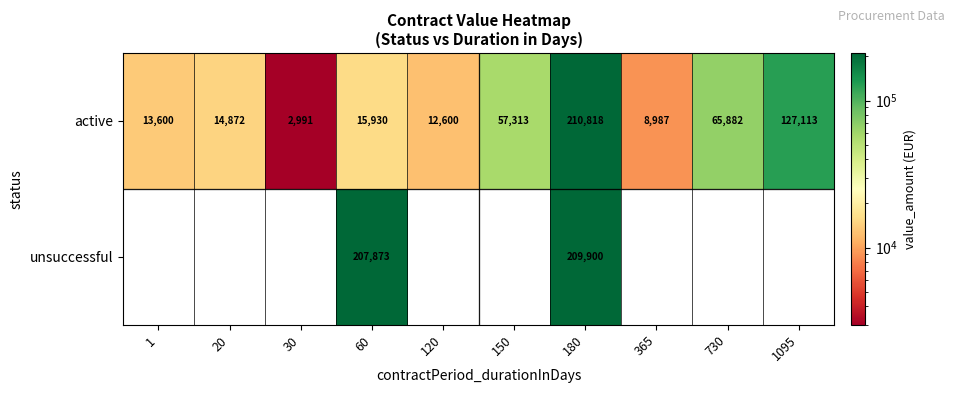

At 60, list the series in order from smallest to largest.

active, unsuccessful